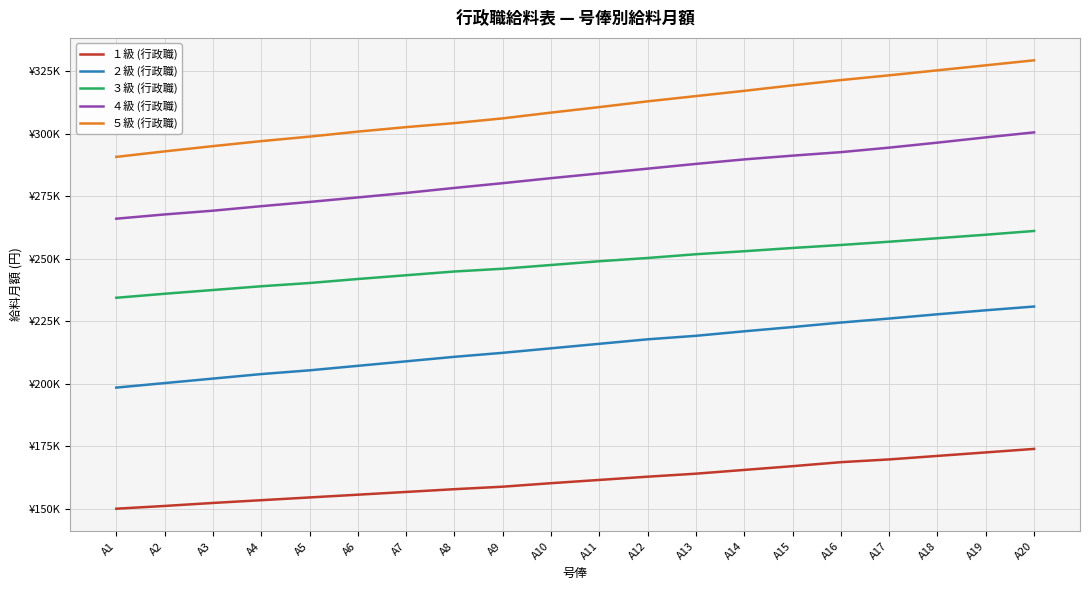

Reading right to left, transcribe all the data shown in this chart.

１級 (行政職): 174000	172600	171200	169800	168700	167100	165600	164100	162900	161600	160300	158900	157900	156800	155700	154600	153500	152400	151200	150100
２級 (行政職): 230900	229400	227800	226100	224500	222700	221000	219200	217800	216000	214200	212400	210800	209000	207200	205400	203900	202100	200300	198500
３級 (行政職): 261100	259600	258200	256800	255500	254300	253000	251800	250300	249000	247500	246000	244900	243400	241900	240300	239000	237500	236000	234400
４級 (行政職): 300500	298500	296400	294400	292600	291200	289700	287900	286000	284100	282200	280200	278300	276300	274500	272700	271000	269200	267700	266000
５級 (行政職): 329300	327300	325300	323300	321400	319300	317100	315000	312900	310600	308400	306100	304200	302600	300800	298800	297000	295000	292900	290700